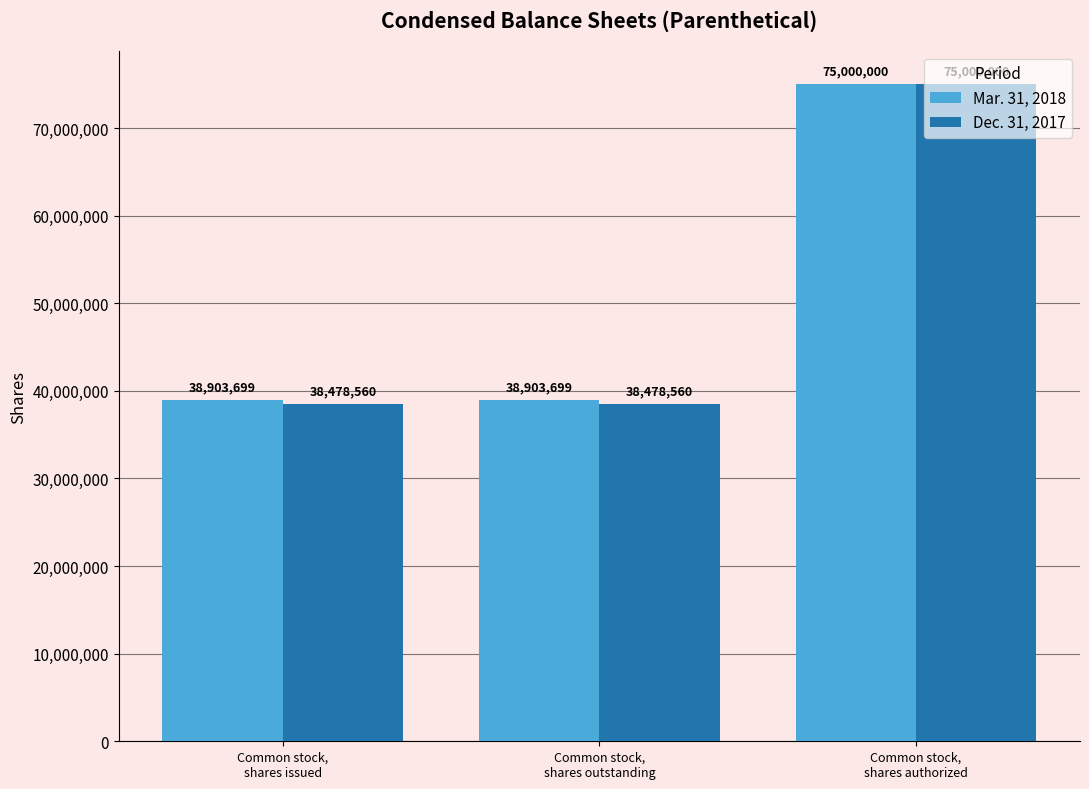

Reading left to right, transcribe all the data shown in this chart.

Mar. 31, 2018: Common stock,
shares issued=38903699	Common stock,
shares outstanding=38903699	Common stock,
shares authorized=75000000
Dec. 31, 2017: Common stock,
shares issued=38478560	Common stock,
shares outstanding=38478560	Common stock,
shares authorized=75000000